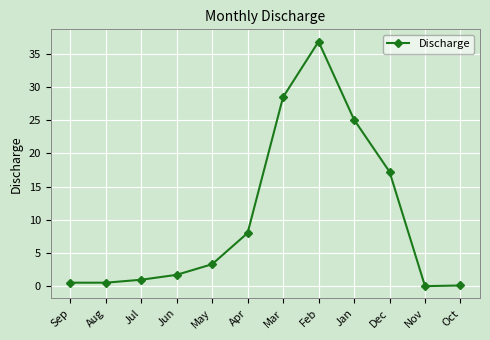

At which label does the data first exceed 3?

May